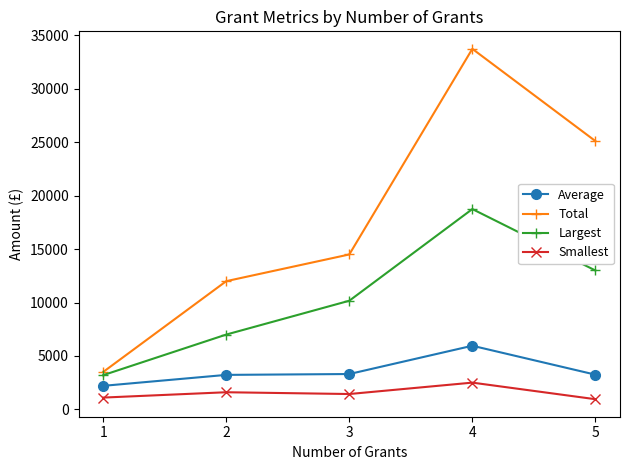

True or false: Total has more than 0 interior local peaks.

True